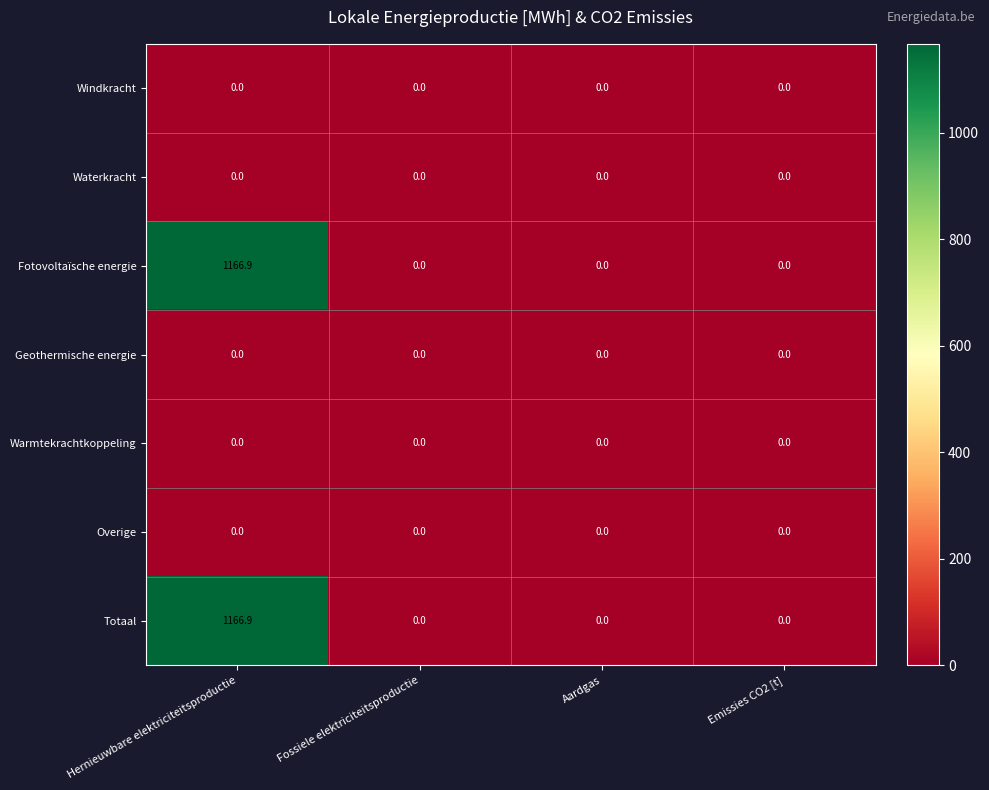

Is it true that Windkracht equals 0.0 at Fossiele elektriciteitsproductie?

True